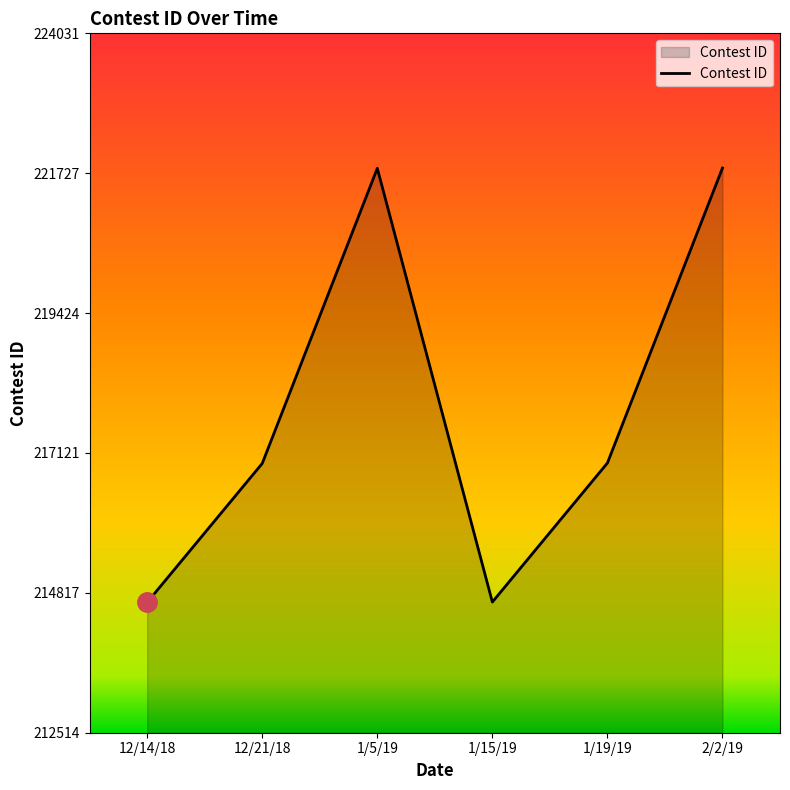

True or false: the data has more than 2 interior local peaks.

False